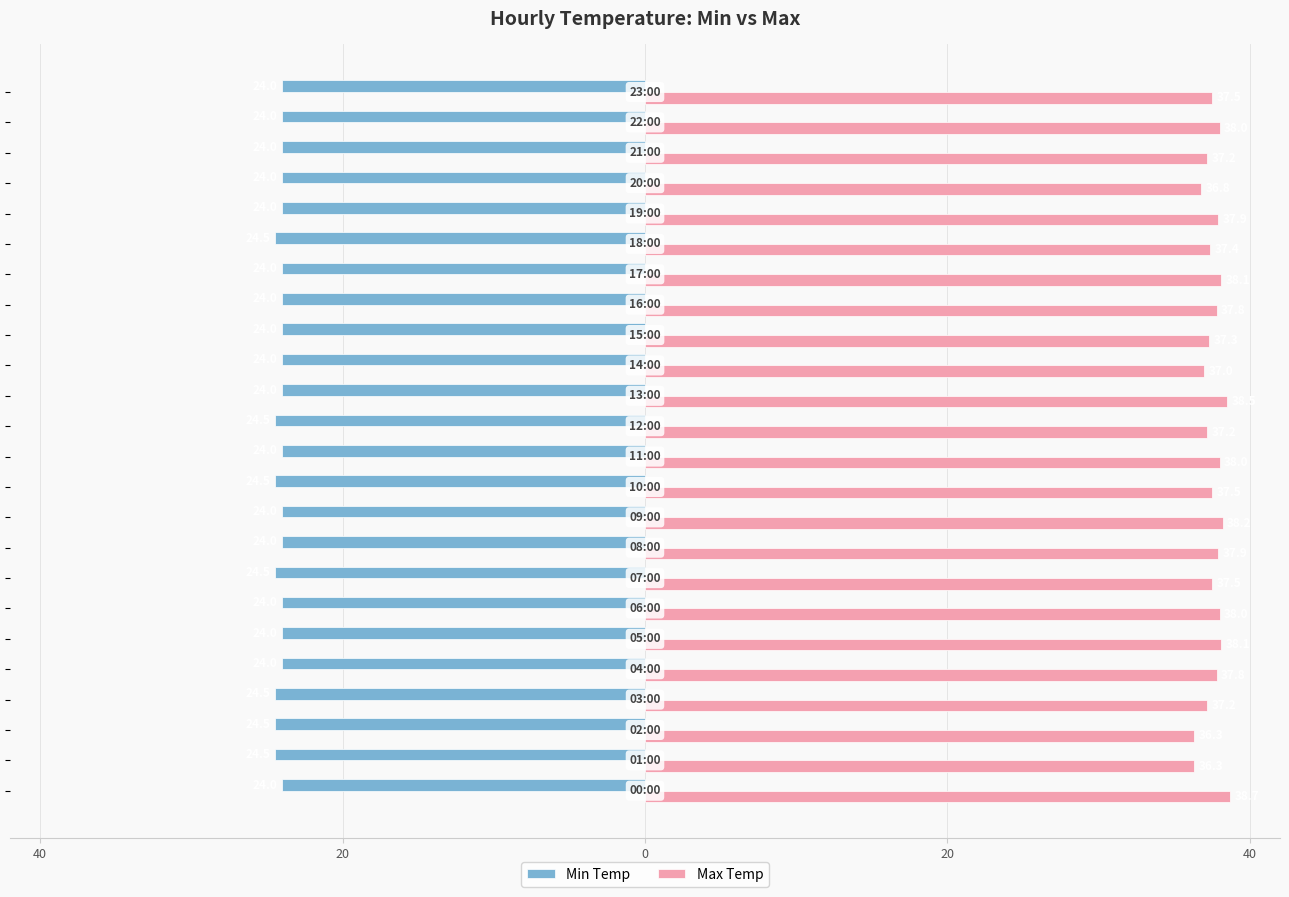

Which series has the widest spread of values?

Max Temp